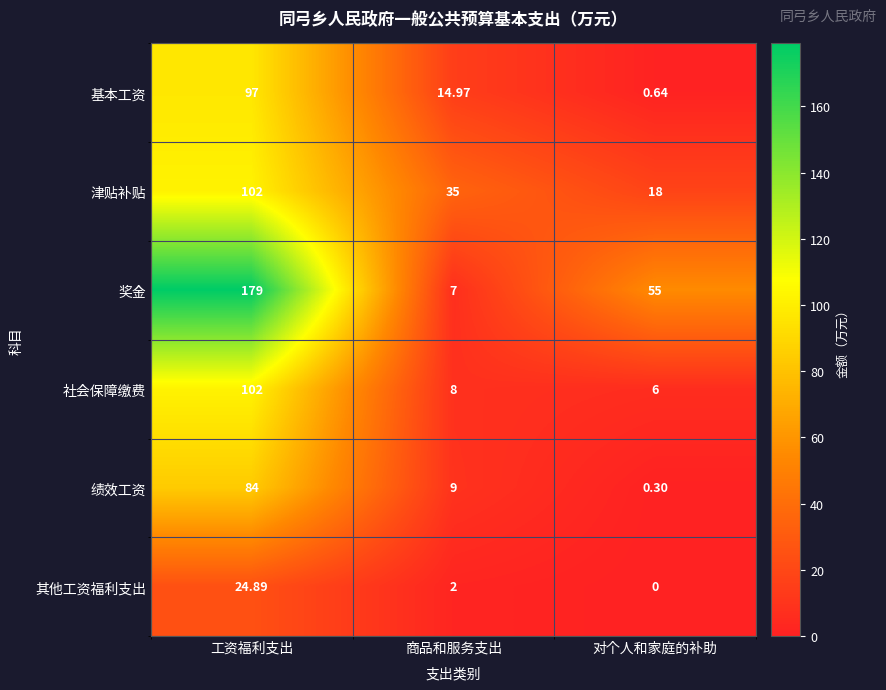

At which label does 社会保障缴费 first exceed 8?

工资福利支出